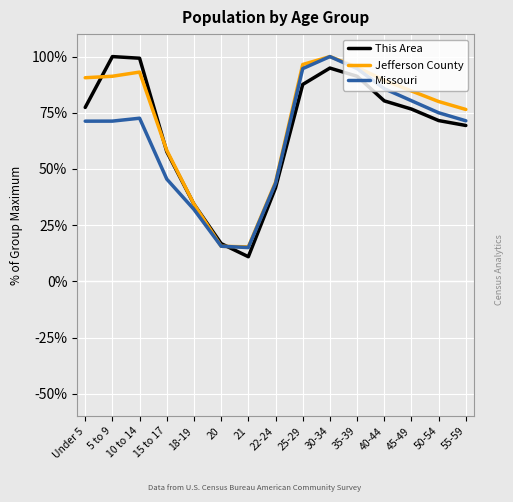

How many values in the Jefferson County series are below 84?

7